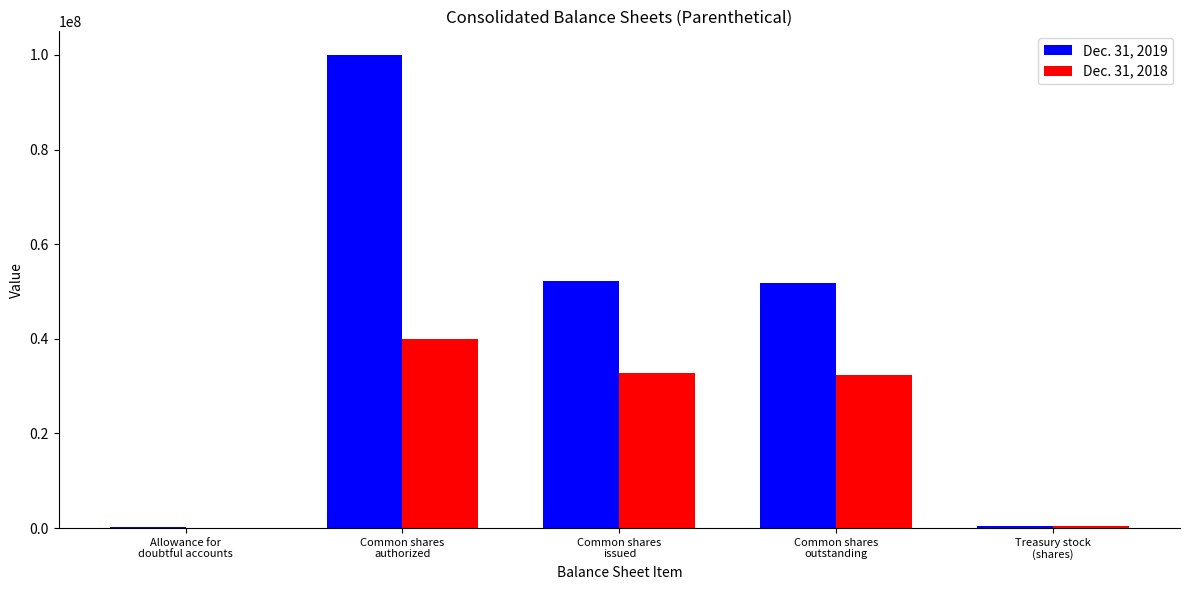

Count the number of data series in this chart.

2